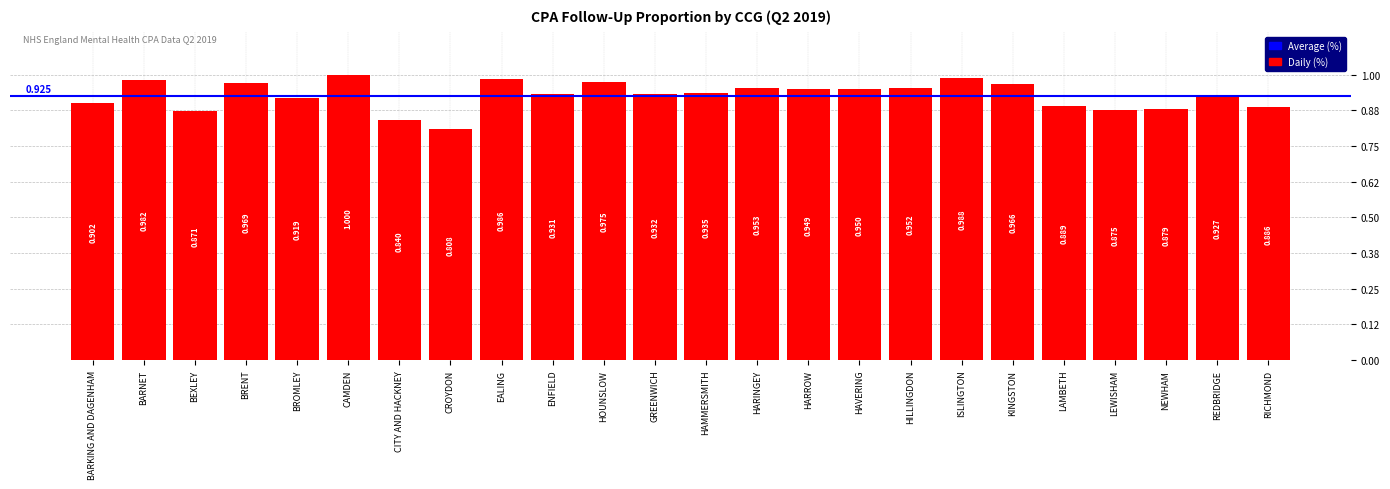

What is the sum of the values at BEXLEY and HAMMERSMITH?

1.8